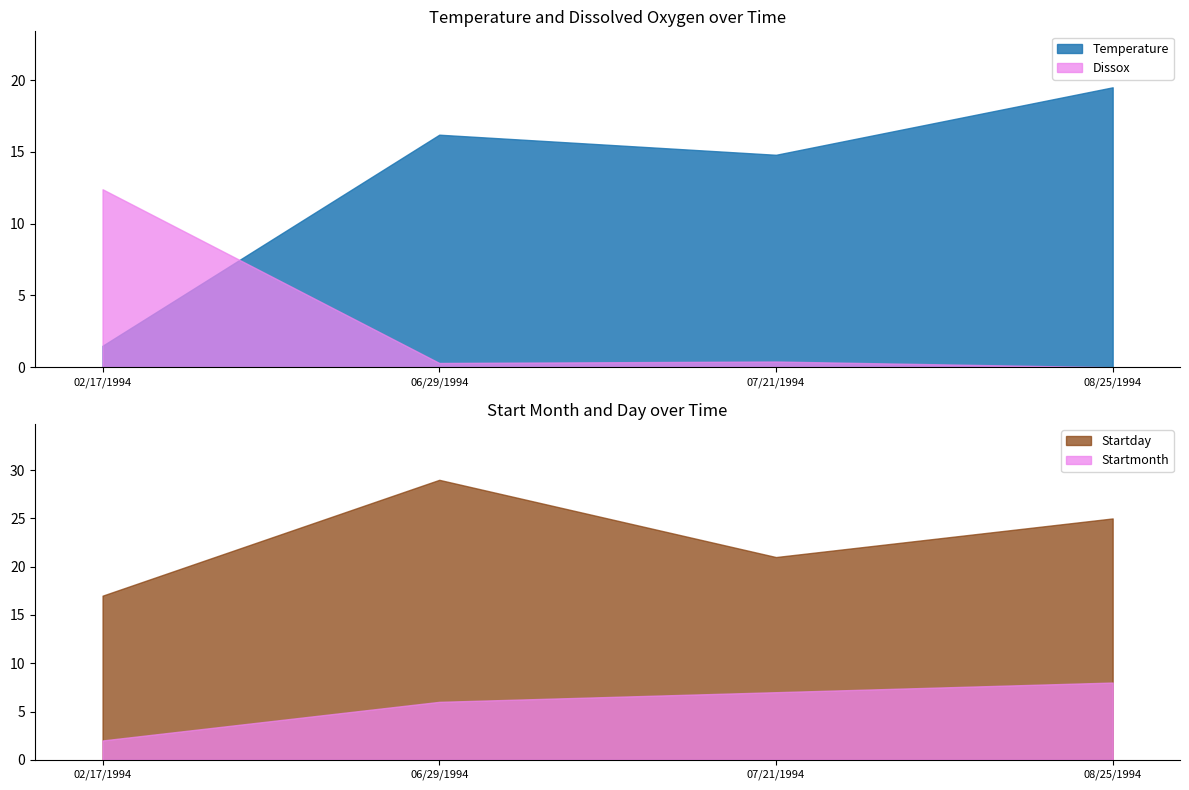

What is the total value across all series at 08/25/1994?

51.8